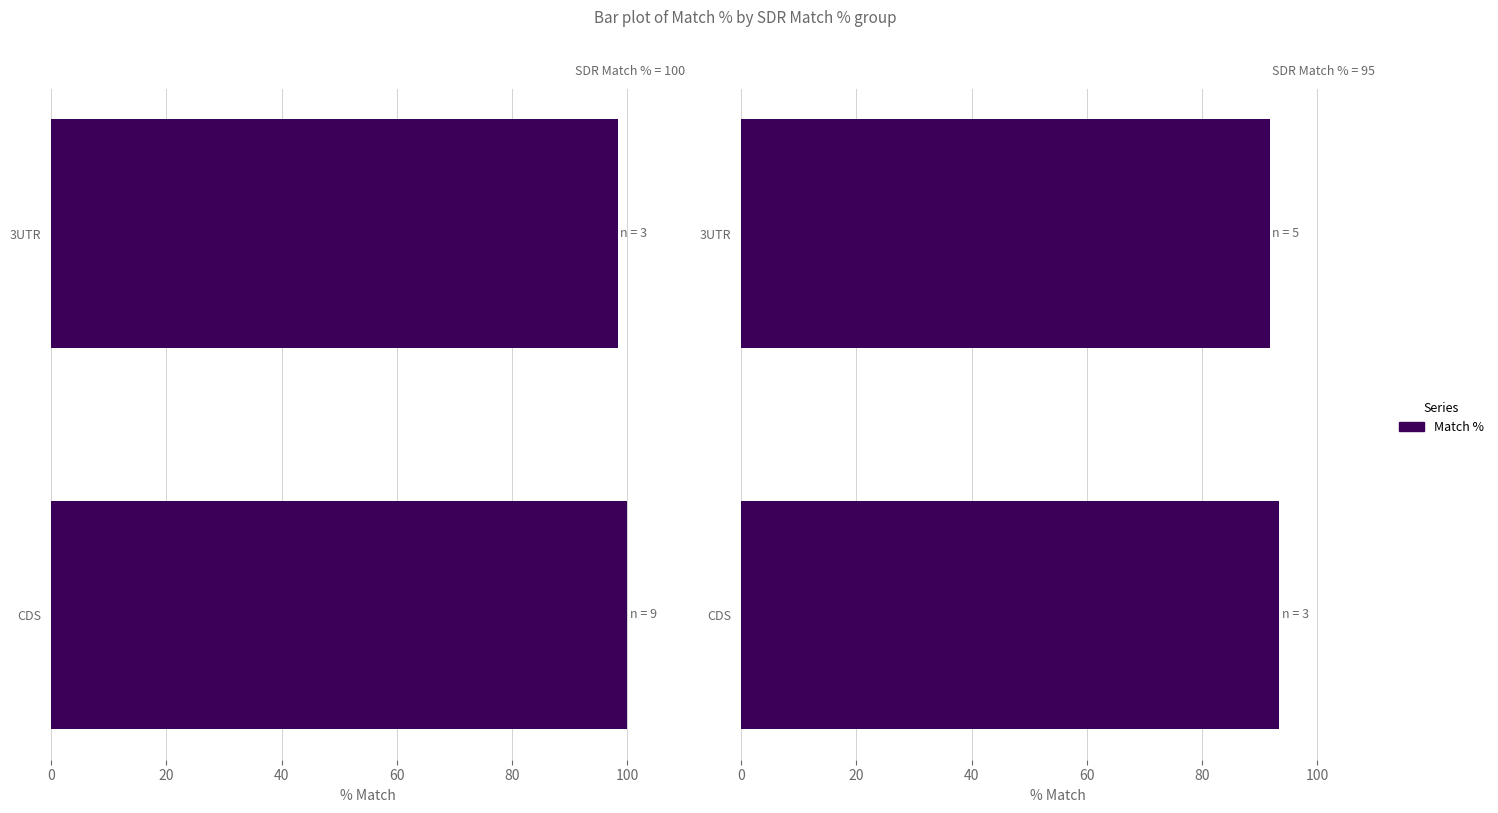

What is the value of the 2nd bar from the left?

91.7